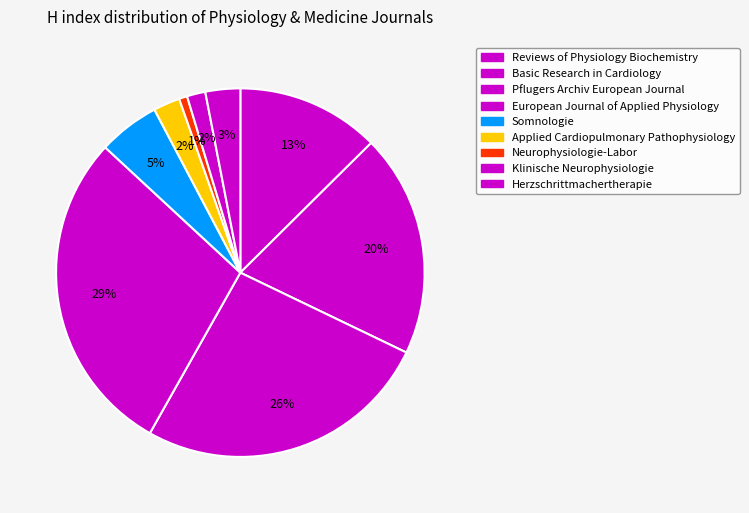

To the nearest percent, what is the difference between the Herzschrittmachertherapie and Applied Cardiopulmonary Pathophysiology slice percentages?

1%